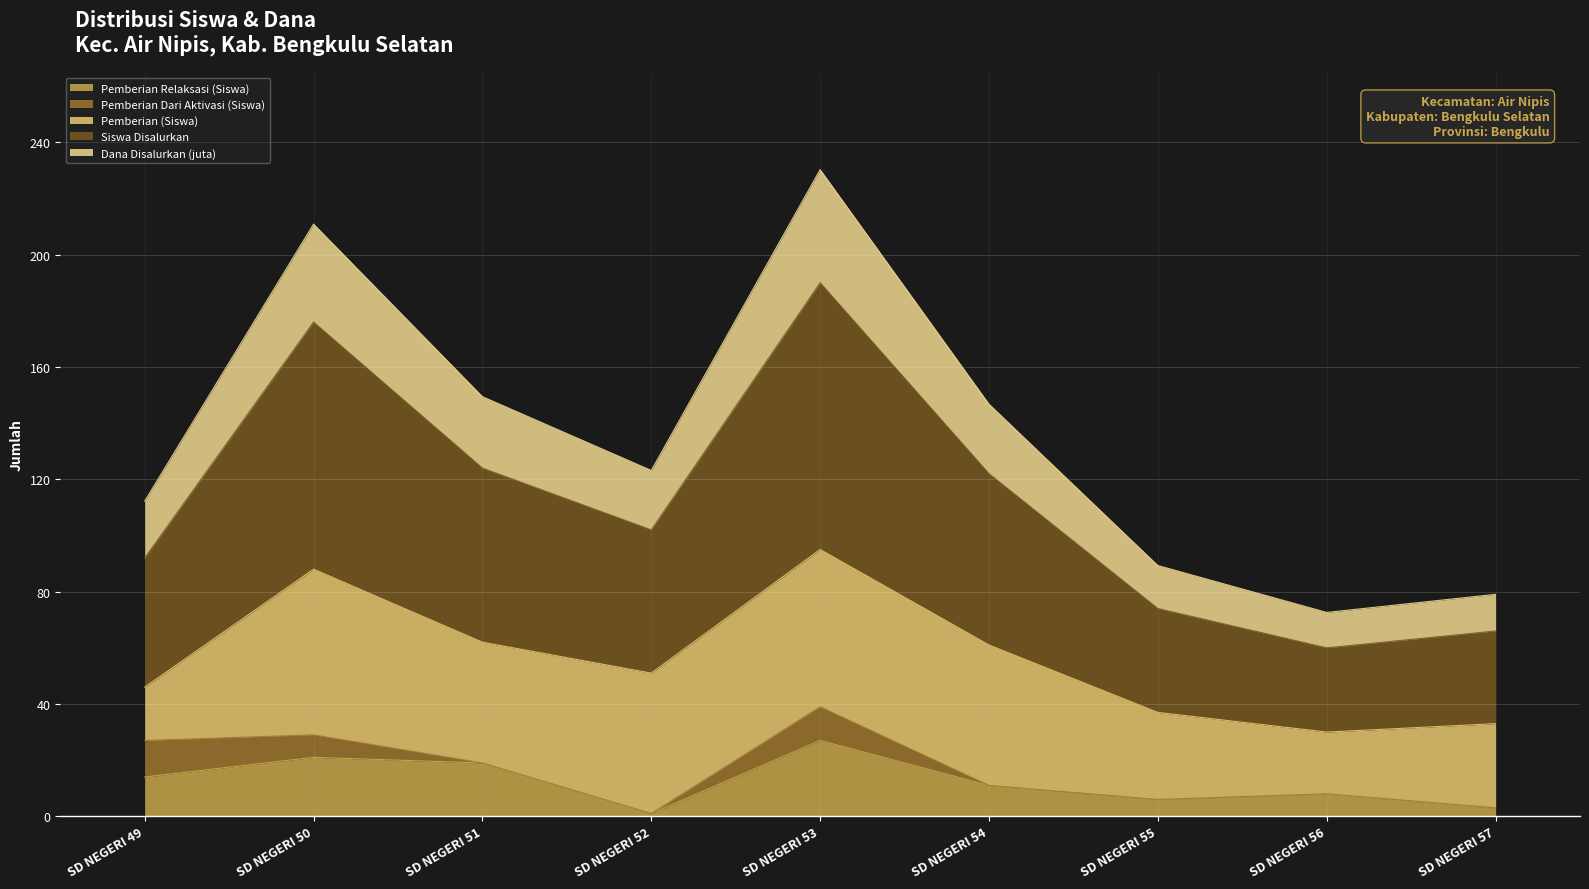

How many categories are shown in the chart?

9